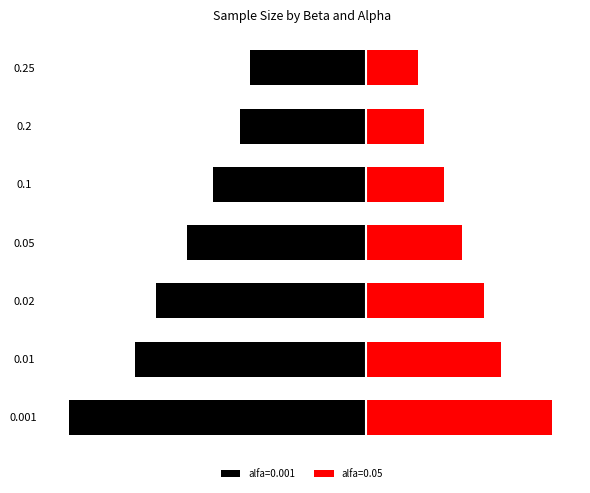

Rank the series at 0.1 from lowest to highest value.

alfa=0.001, alfa=0.05